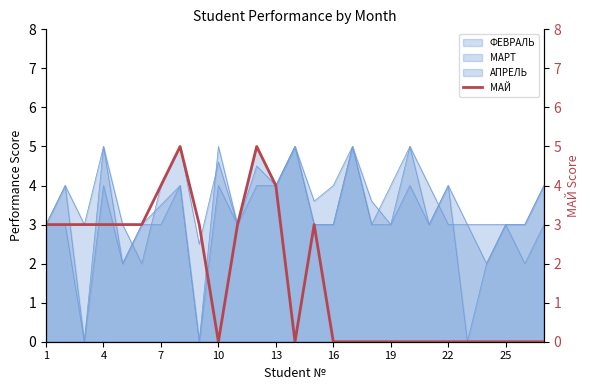

True or false: the data shows 0 at 17.

True